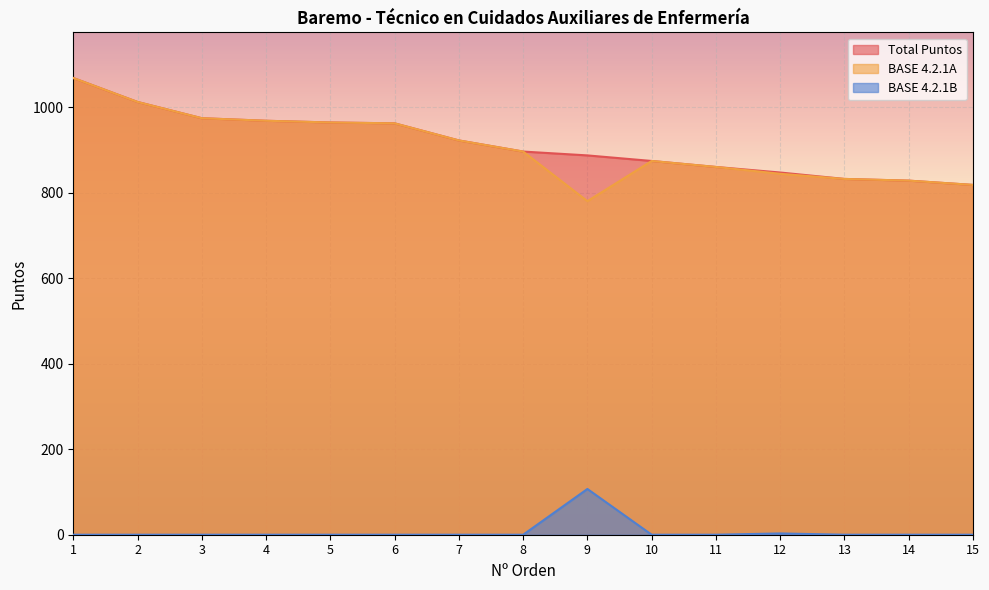

True or false: Total Puntos has more than 0 interior local peaks.

False